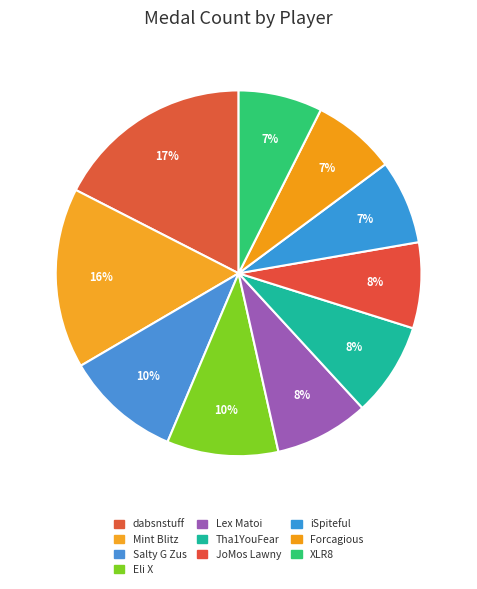

To the nearest percent, what portion does Lex Matoi represent?

8%